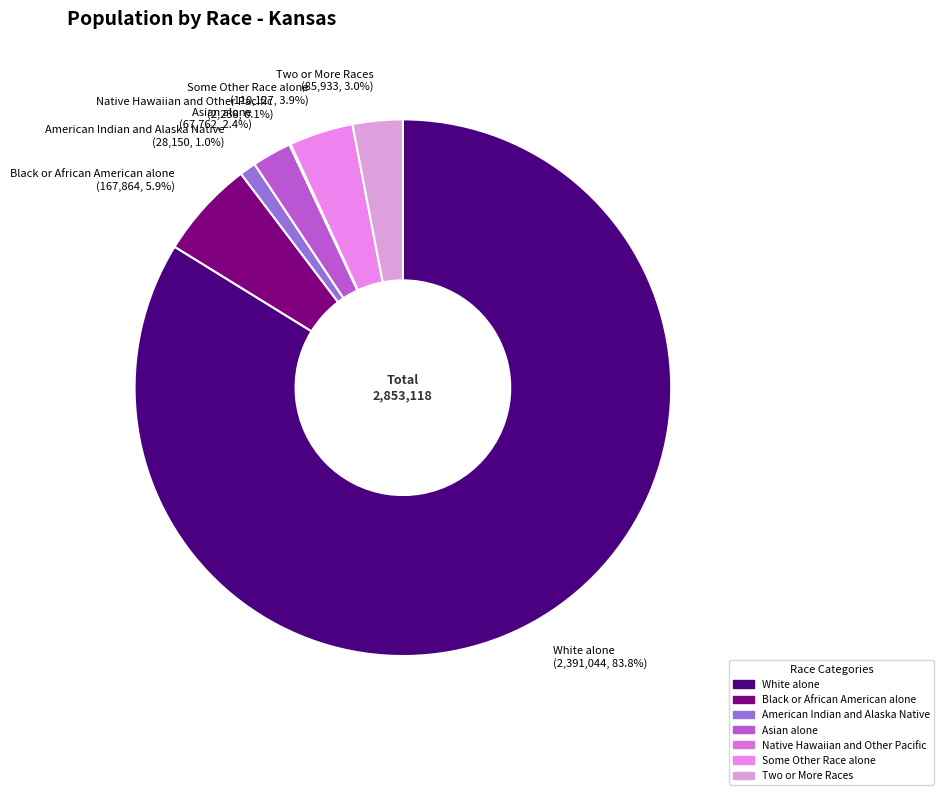

True or false: Some Other Race alone accounts for 4% of the total.

True